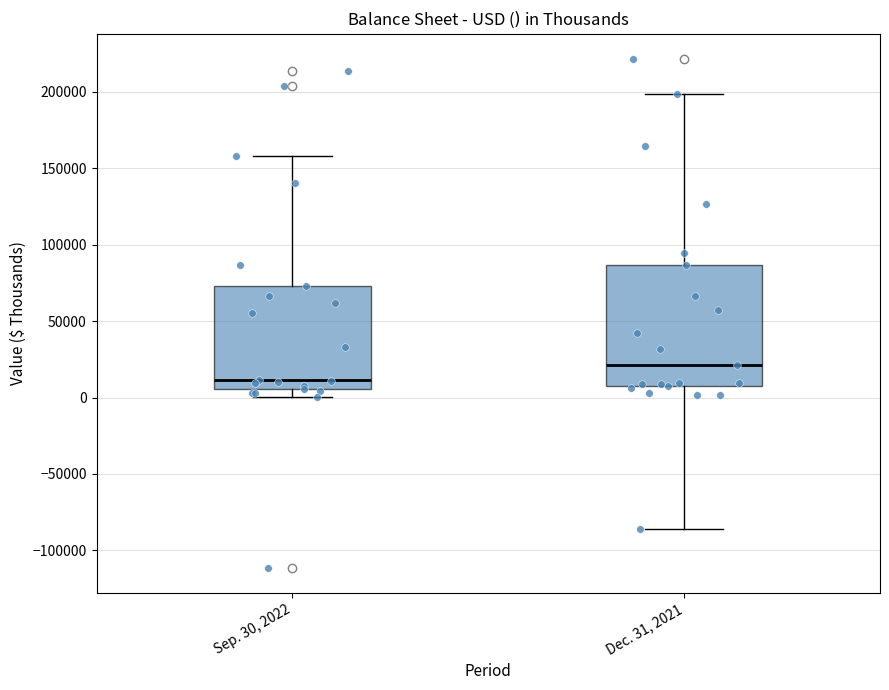

Comparing the boxes themselves (not the whiskers), which one is the tallest?

Dec. 31, 2021